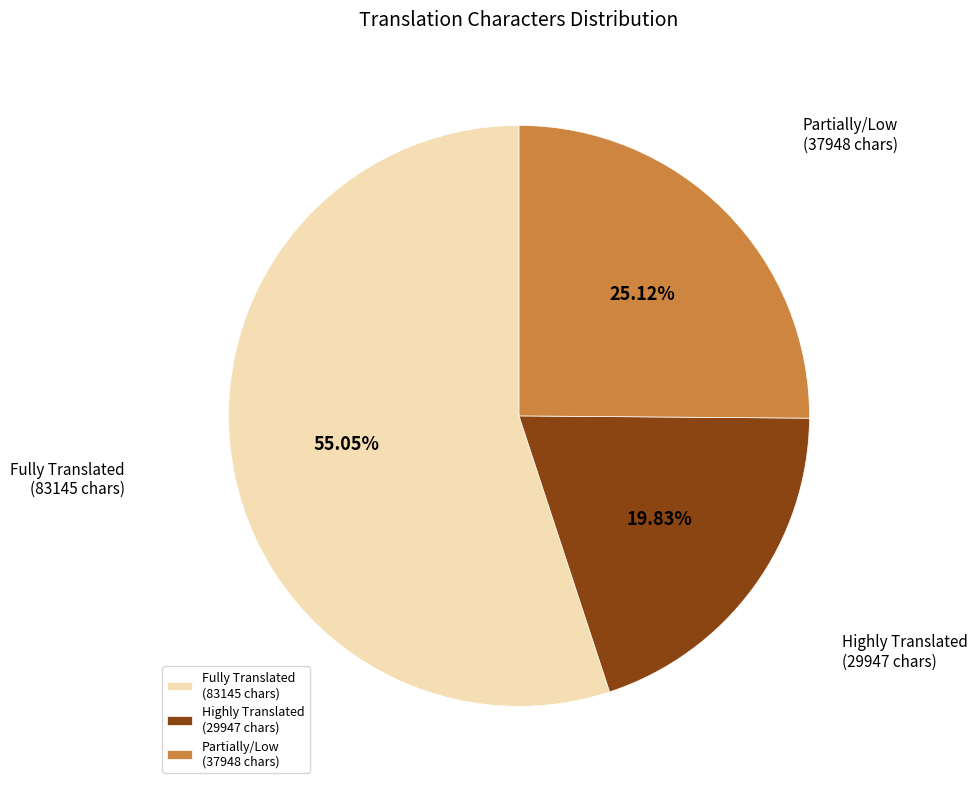

How many segments does this pie chart have?

3